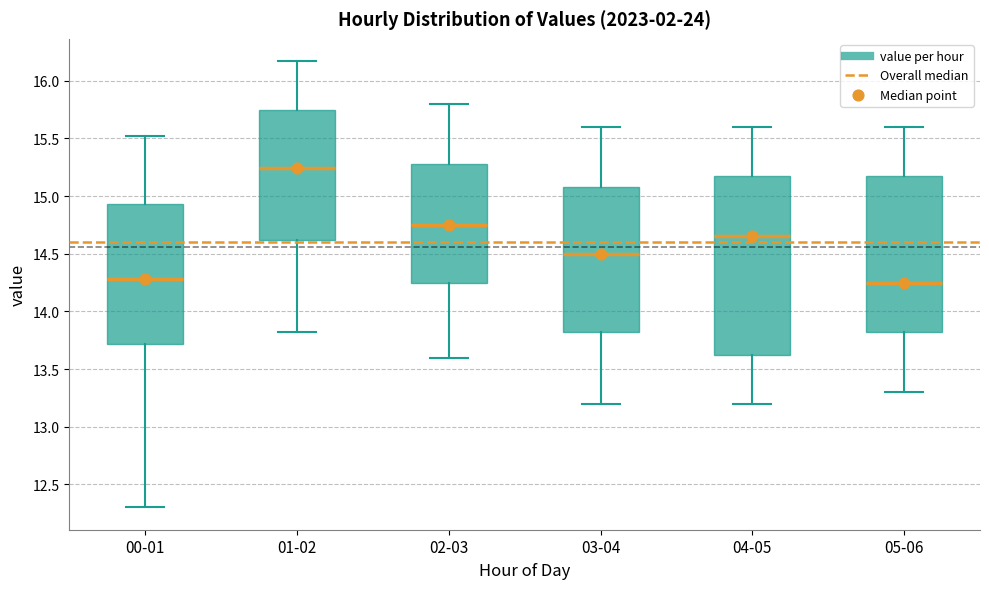

Where does the median line of the box for 02-03 sit on the y-axis? The values are not printed on the chart, so give them approximately, as read against the axis.

14.75